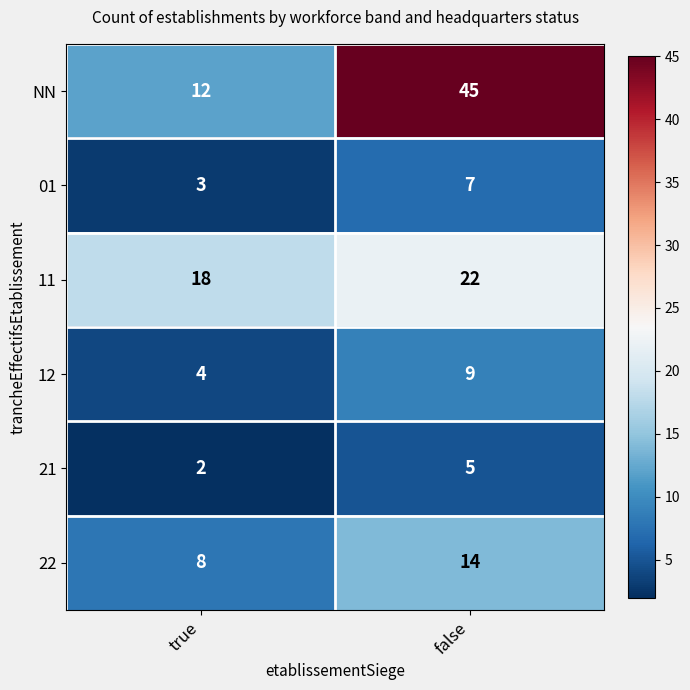

What is the sum of the 22 values at true and false?

22